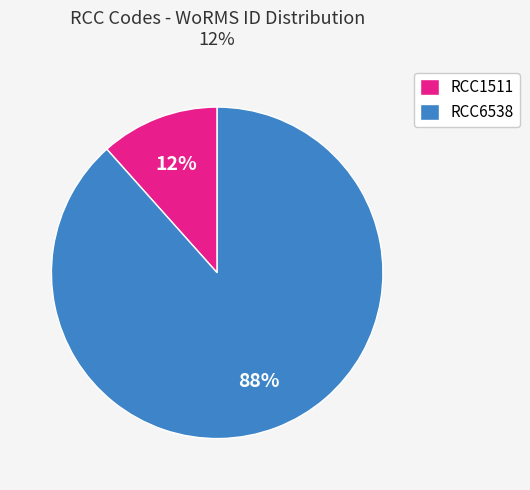

Which slice is the smallest?

RCC1511